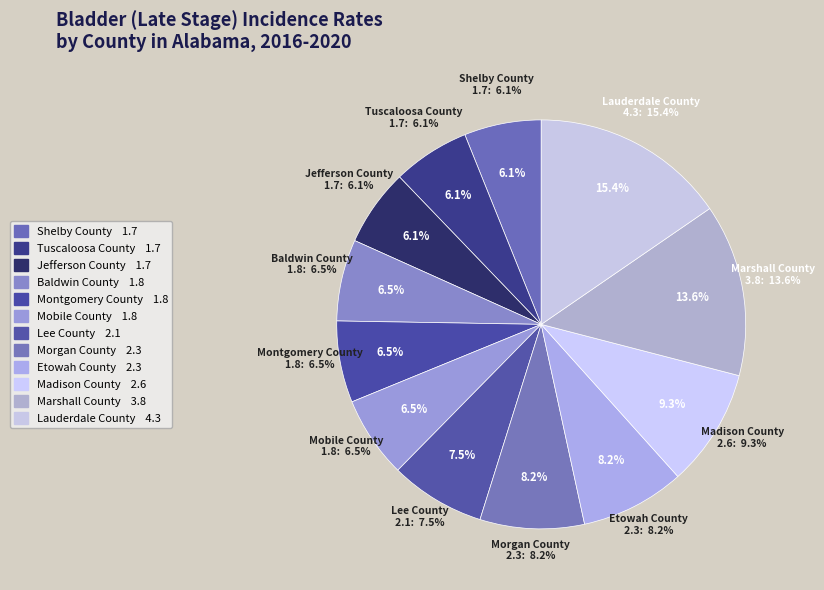

Does Lauderdale County represent more than half of the total?

No